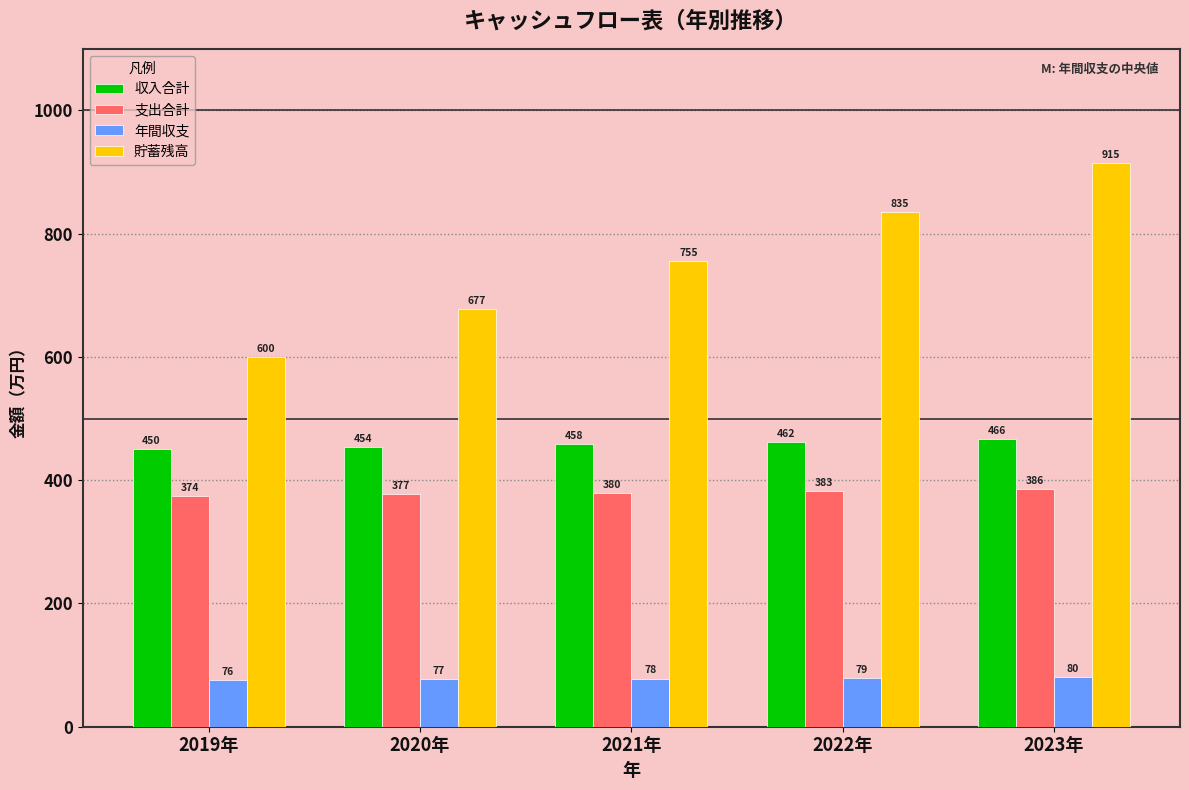

Is it true that 貯蓄残高 equals 397.2 at 2021年?

False